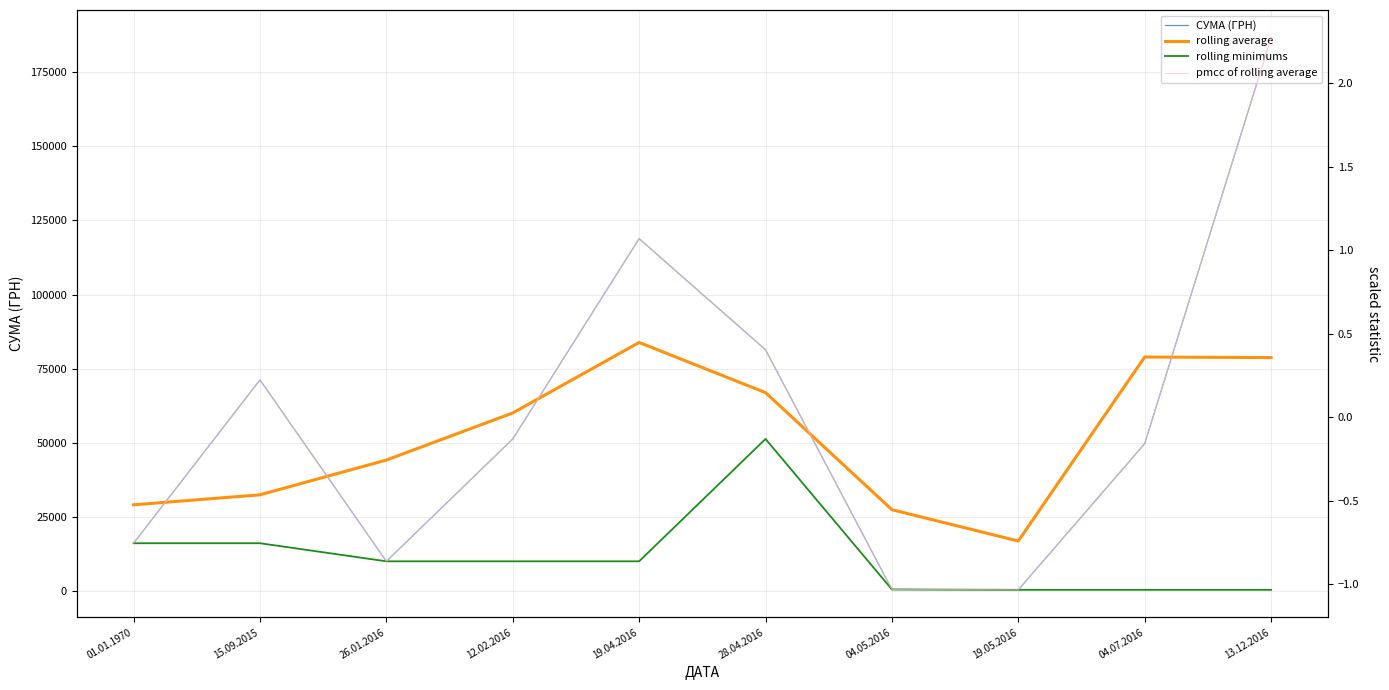

At which label does rolling minimums first exceed 10134?

01.01.1970